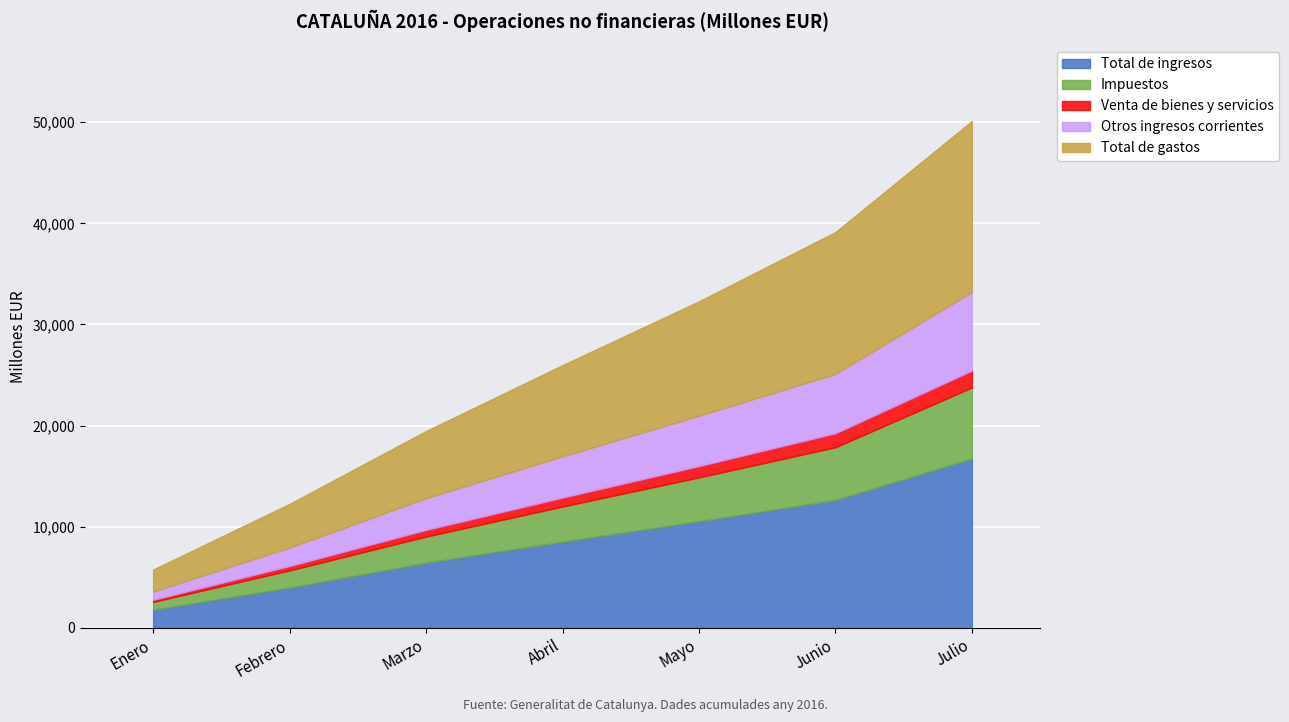

What are all the series names shown in the legend?

Total de ingresos, Impuestos, Venta de bienes y servicios, Otros ingresos corrientes, Total de gastos